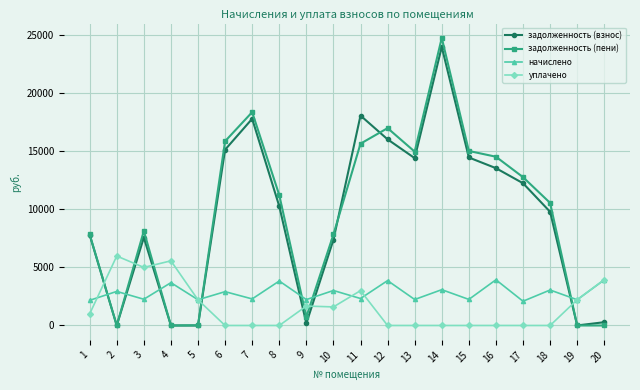

Is it true that задолженность (взнос) equals 25676.1 at 6?

False